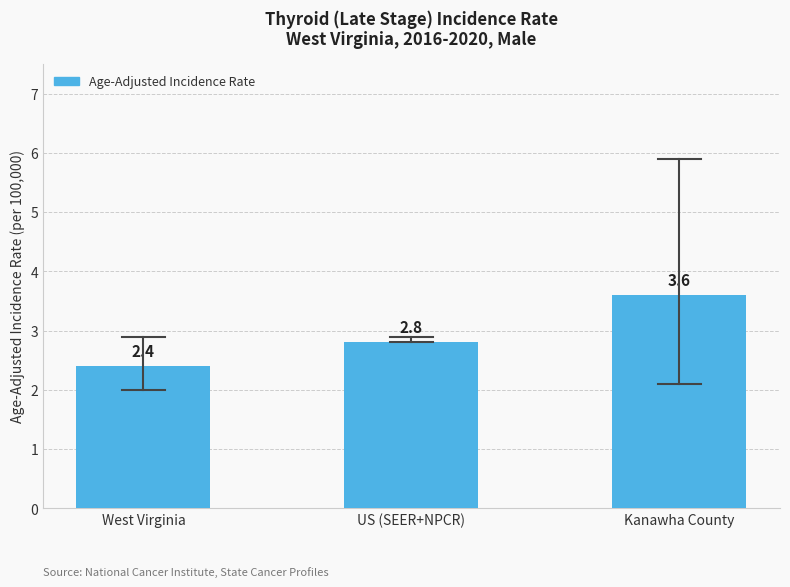

What is the change in value from West Virginia to US (SEER+NPCR)?

+0.4